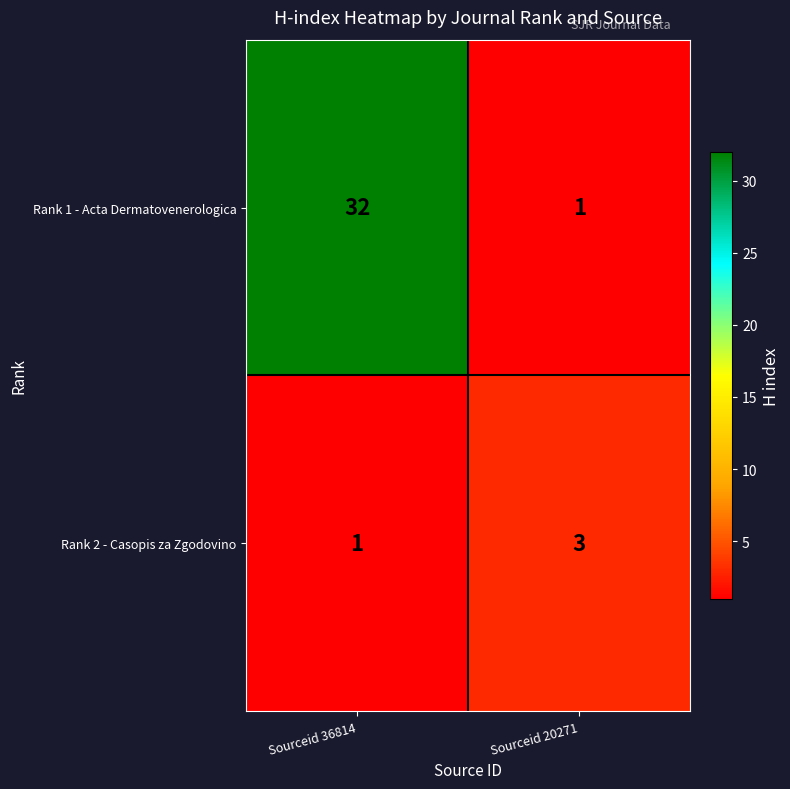

Reading left to right, what are all the values shown in this chart?

Rank 1 - Acta Dermatovenerologica: Sourceid 36814=32	Sourceid 20271=1
Rank 2 - Casopis za Zgodovino: Sourceid 36814=1	Sourceid 20271=3